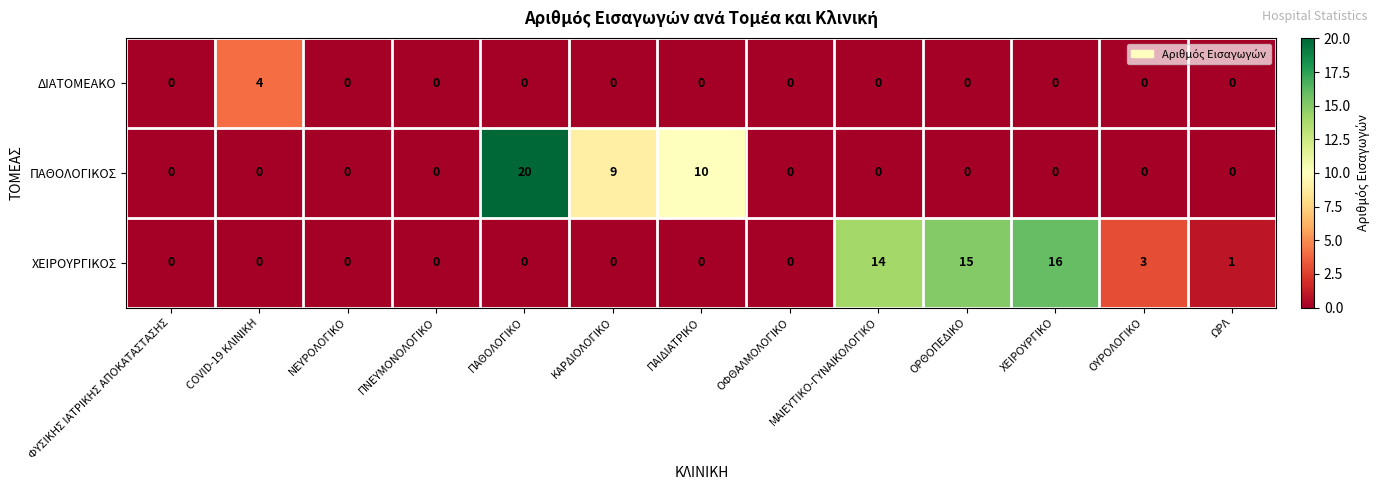

The ΔΙΑΤΟΜΕΑΚΟ series shows -2 at ΠΑΙΔΙΑΤΡΙΚΟ. True or false?

False